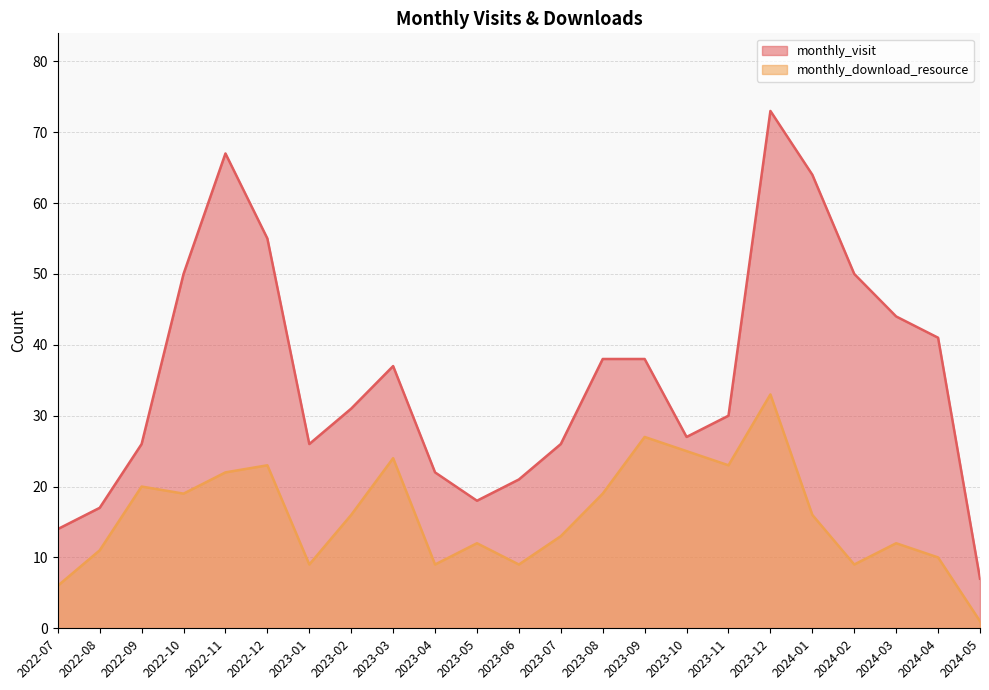

At 2023-04, list the series in order from smallest to largest.

monthly_download_resource, monthly_visit